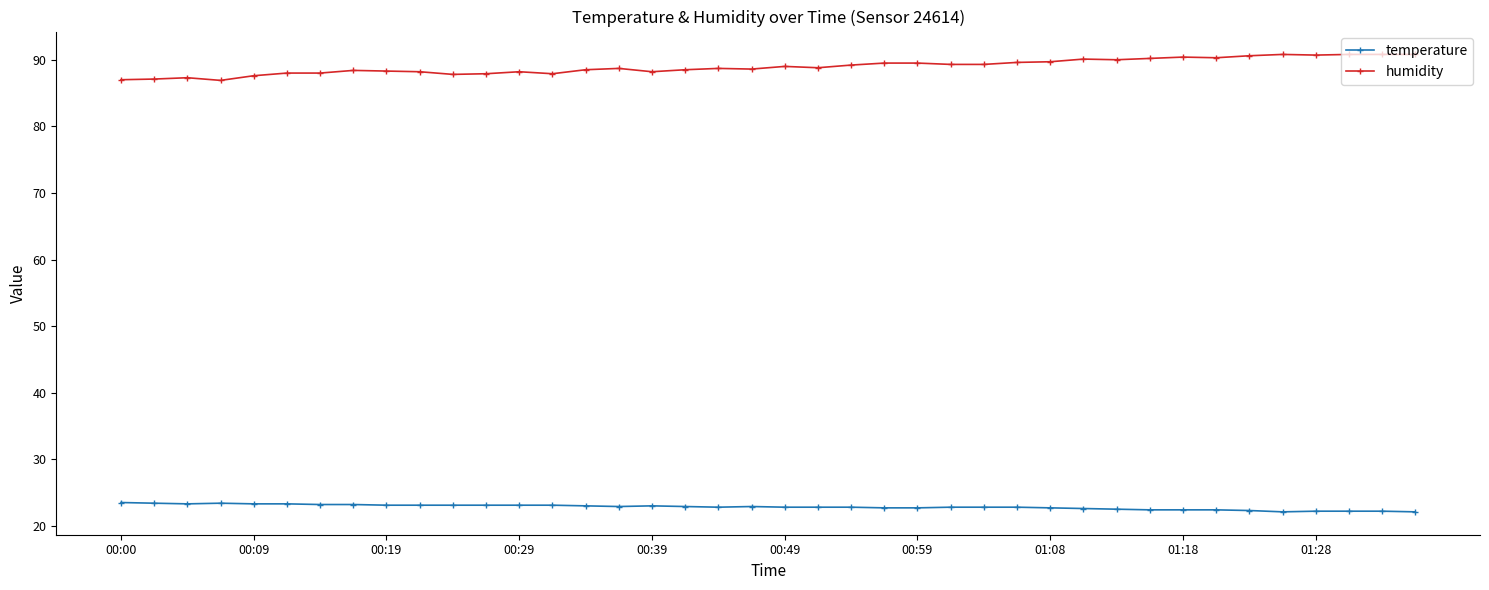

At how many categories does at least one series exceed 64?

40